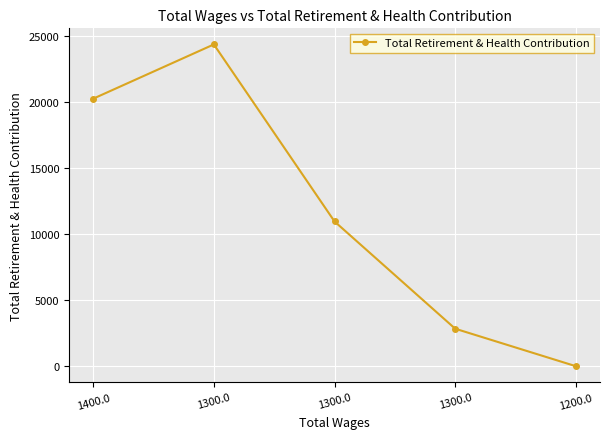

How many data points are less than 10961?

2